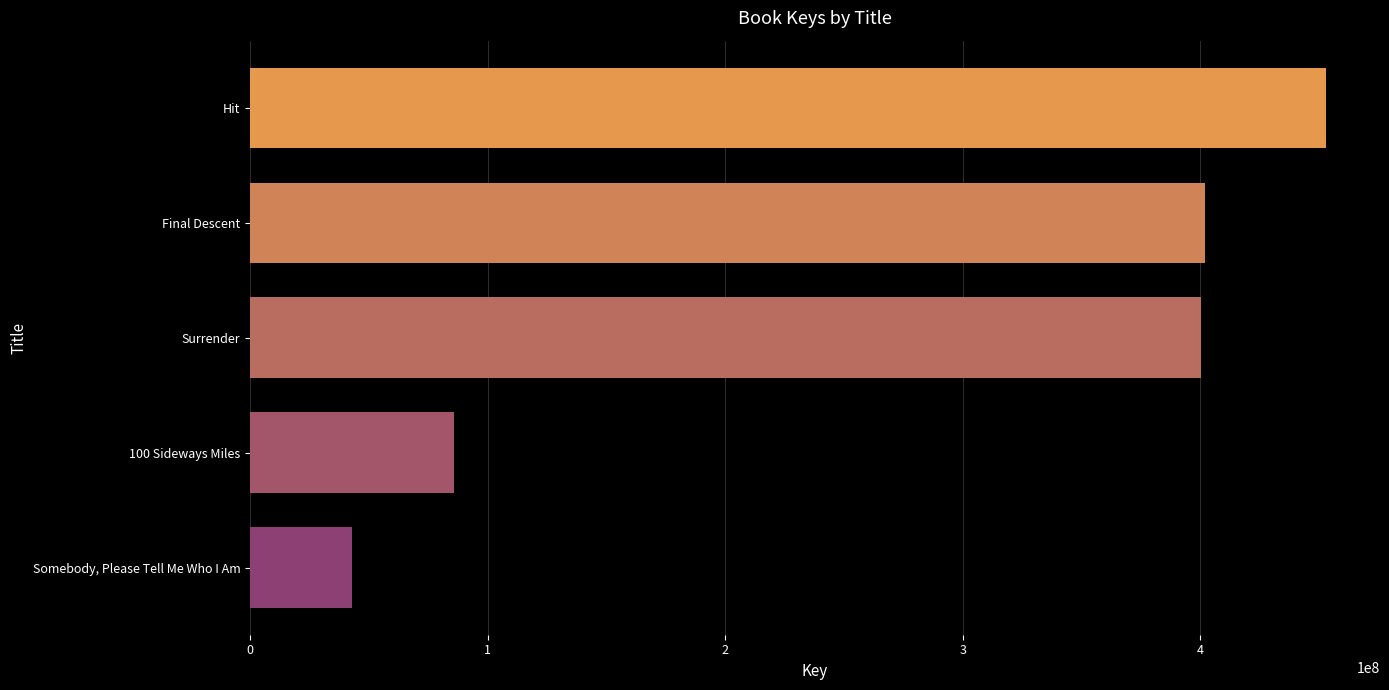

What is the minimum value shown in the chart?

42789324